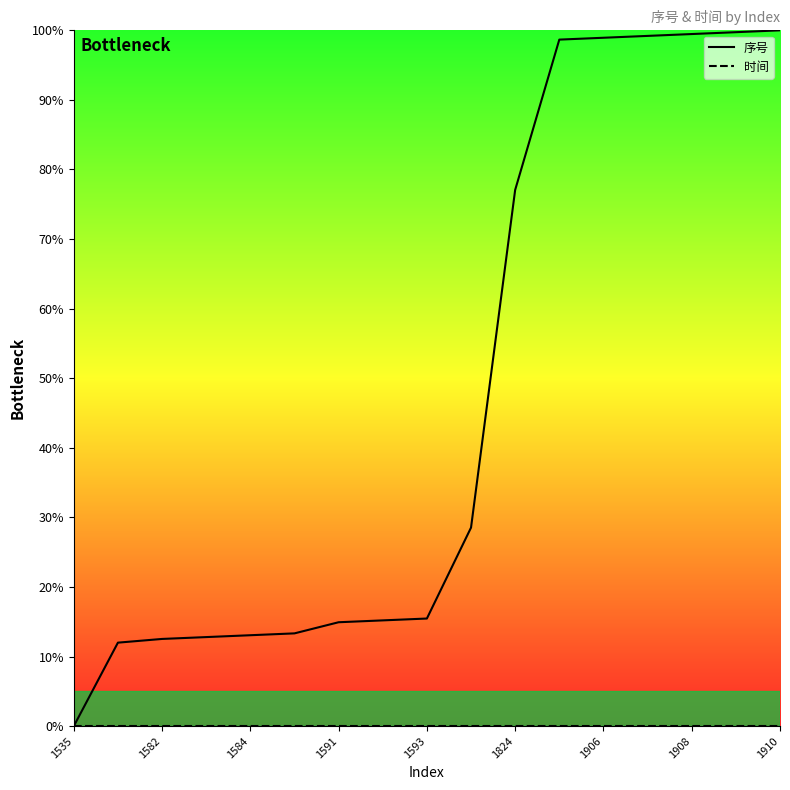

True or false: 序号 has a value of 42.7 at 1910.

False